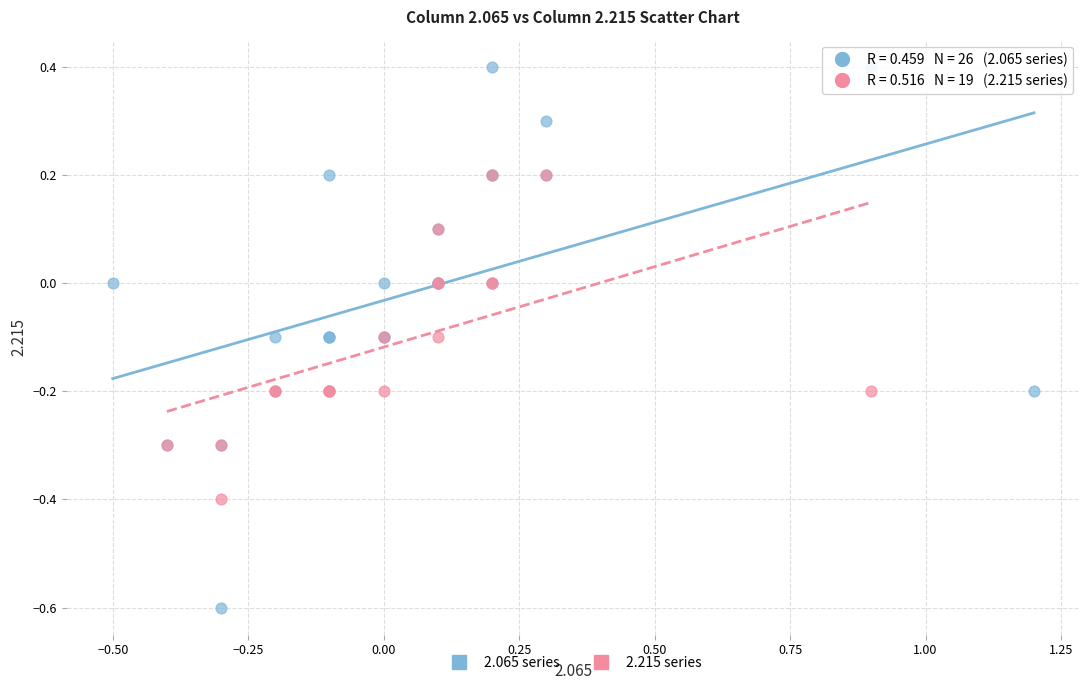

Which series has the largest Y range (max minus min)?

2.065 series